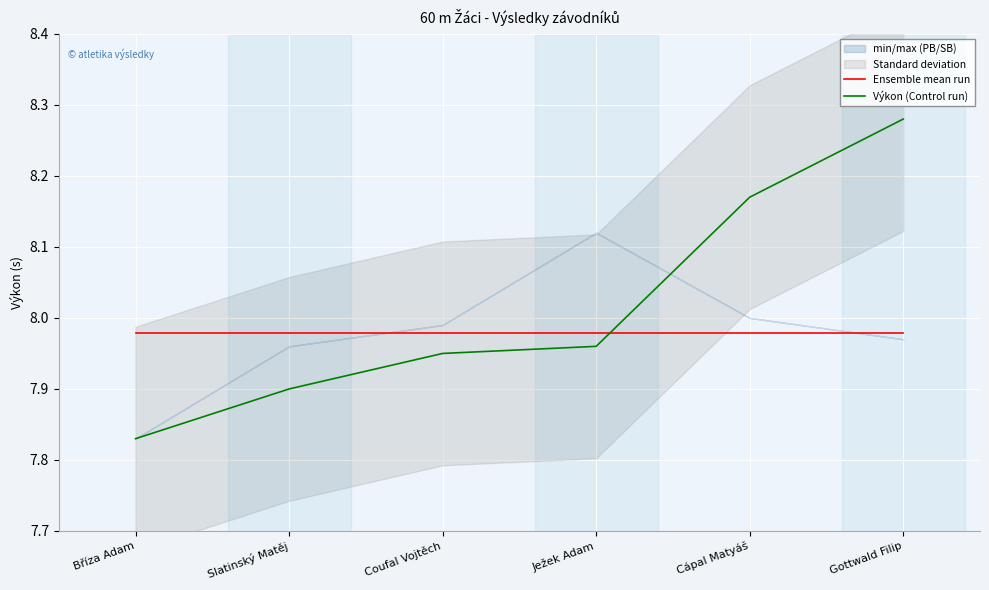

After their last crossing, which series has the higher values: Výkon (Control run) or Ensemble mean run?

Výkon (Control run)